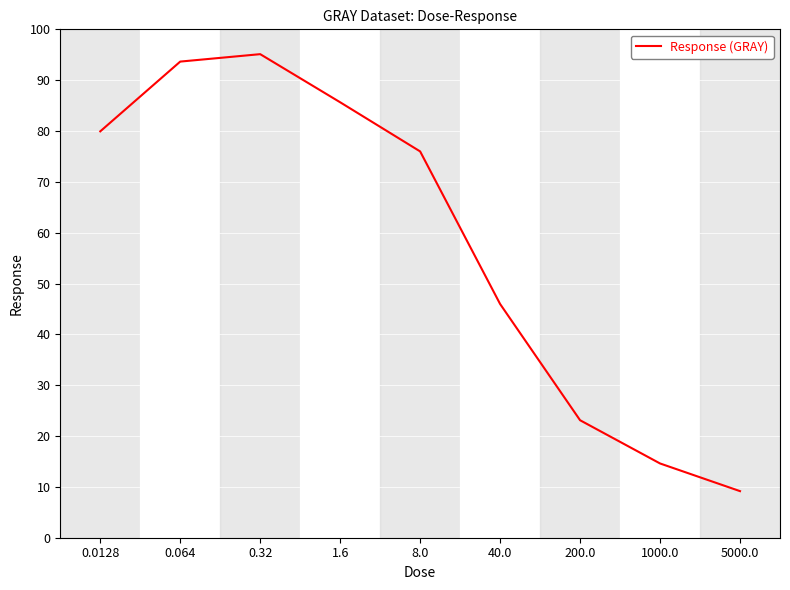

Rank the categories by value from highest to lowest.

0.32, 0.064, 1.6, 0.0128, 8.0, 40.0, 200.0, 1000.0, 5000.0